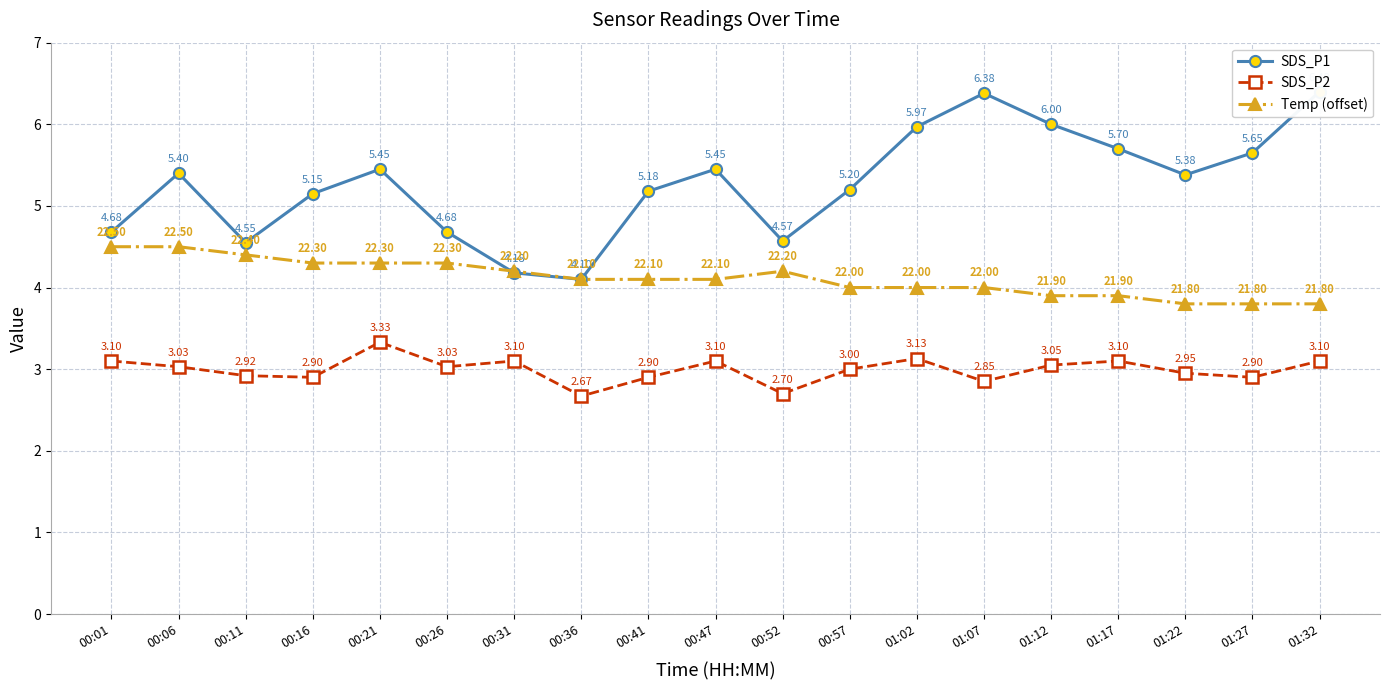

What is the sum of the SDS_P1 values at 00:57 and 00:11?

9.8